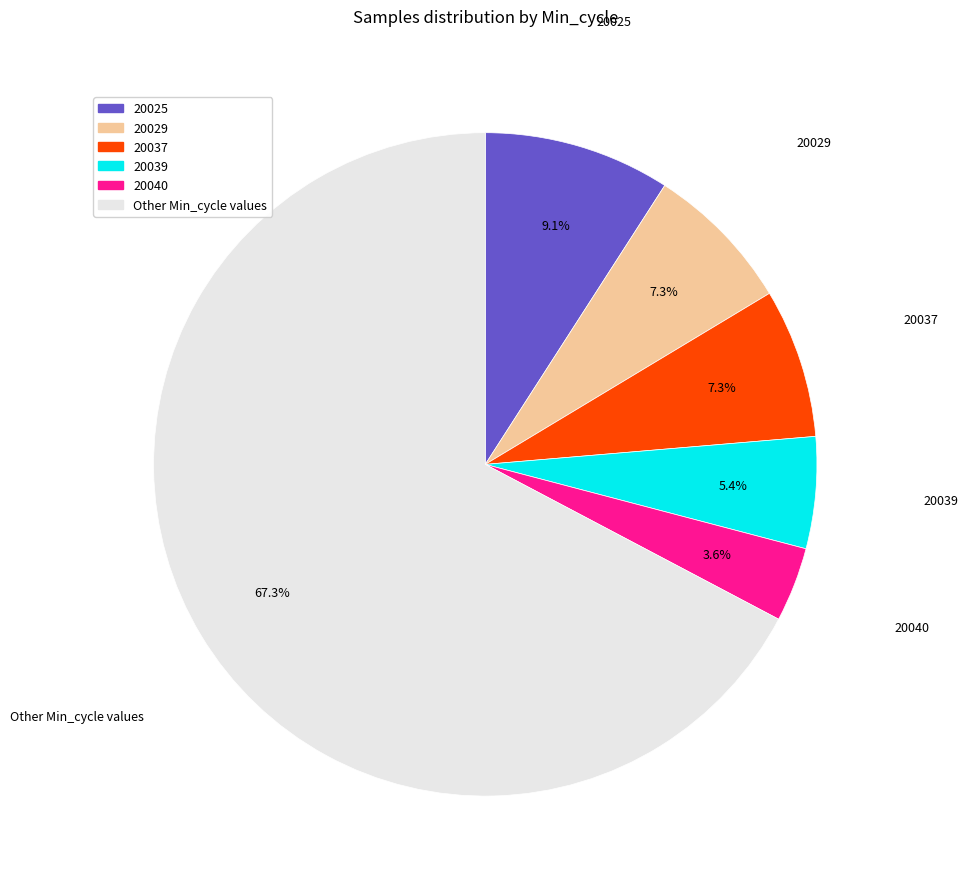

Is there a majority slice in this chart?

Yes